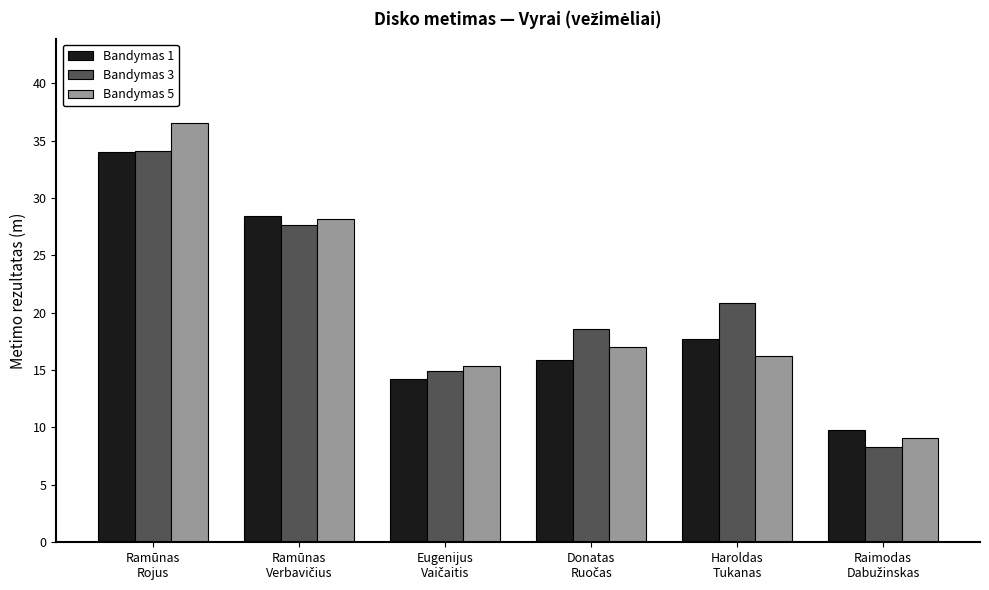

Which category has the highest value in the Bandymas 5 series?

Ramūnas
Rojus